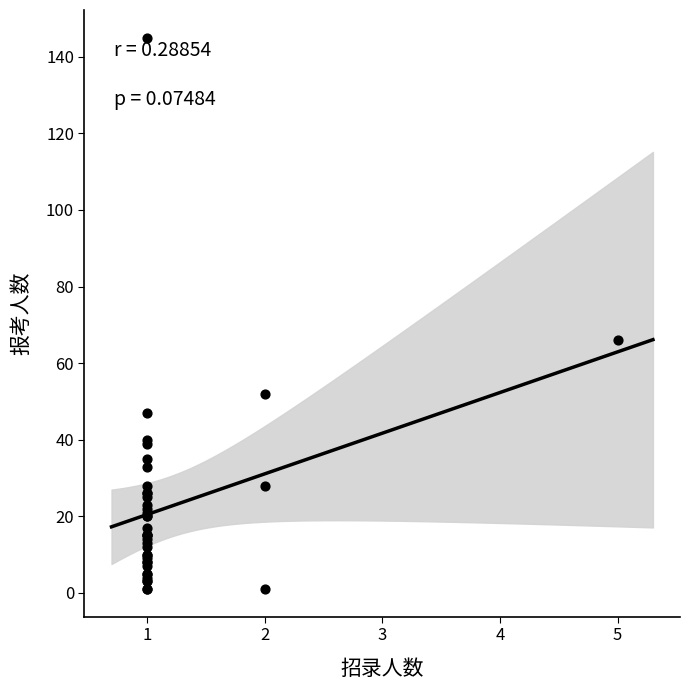

What Y value in the scatter plot is closest to 73?

66